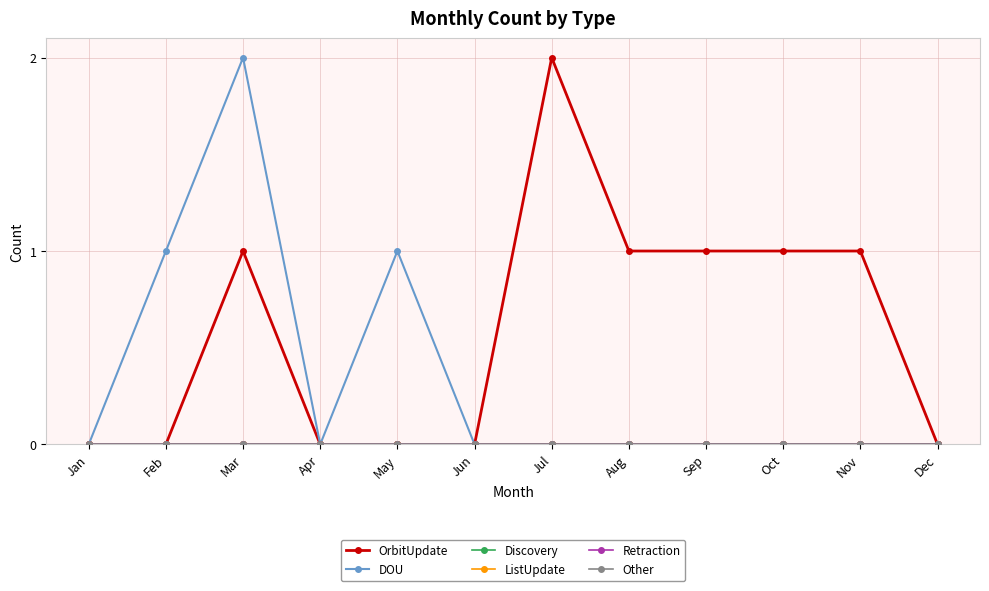

Reading left to right, extract all data points from this chart.

OrbitUpdate: 0	0	1	0	0	0	2	1	1	1	1	0
DOU: 0	1	2	0	1	0	0	0	0	0	0	0
Discovery: 0	0	0	0	0	0	0	0	0	0	0	0
ListUpdate: 0	0	0	0	0	0	0	0	0	0	0	0
Retraction: 0	0	0	0	0	0	0	0	0	0	0	0
Other: 0	0	0	0	0	0	0	0	0	0	0	0